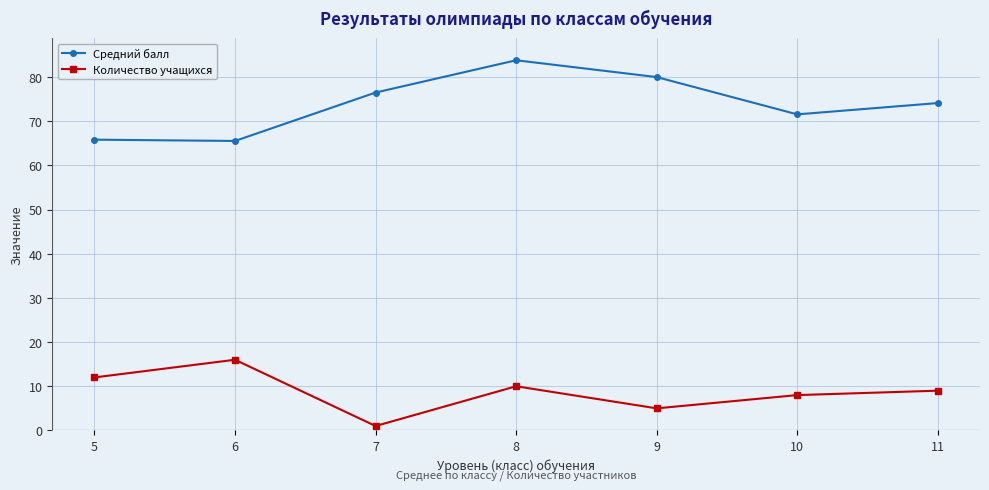

Is it true that Средний балл equals 76.5 at 7?

True